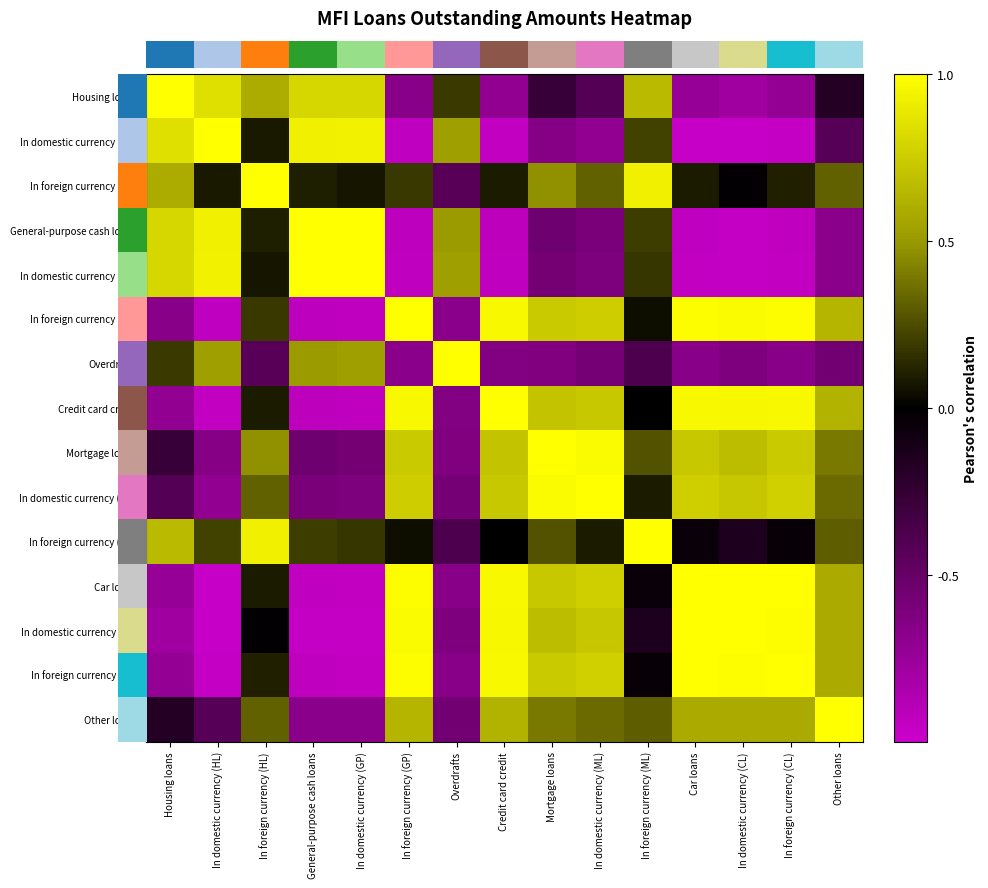

How many data points does each series have?

15